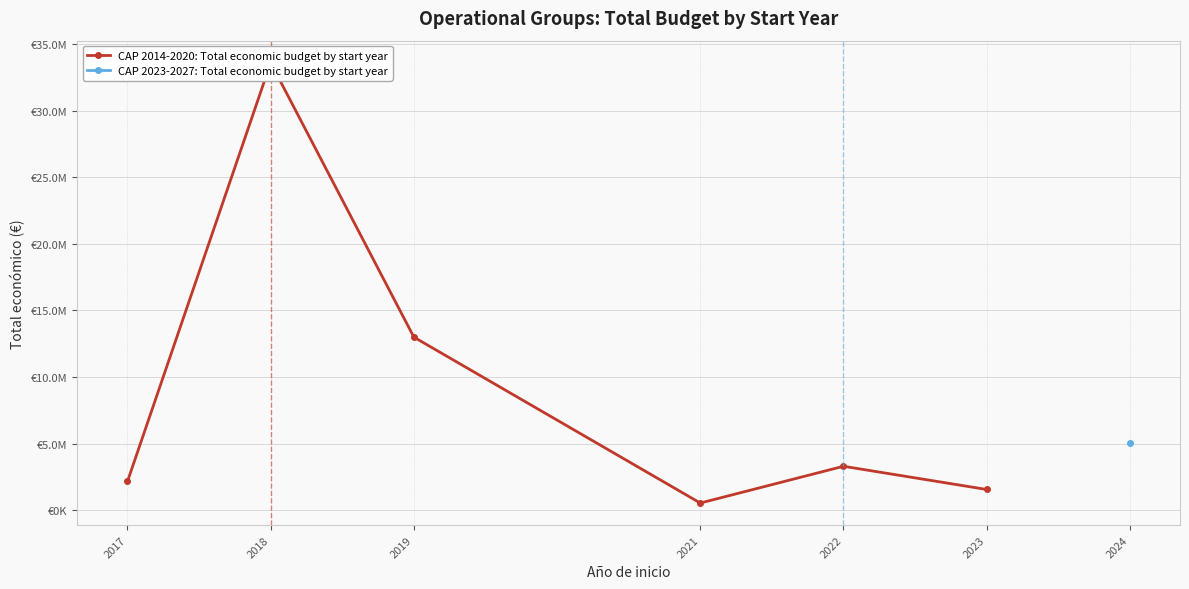

What is the value of the 2nd point from the left?

33600787